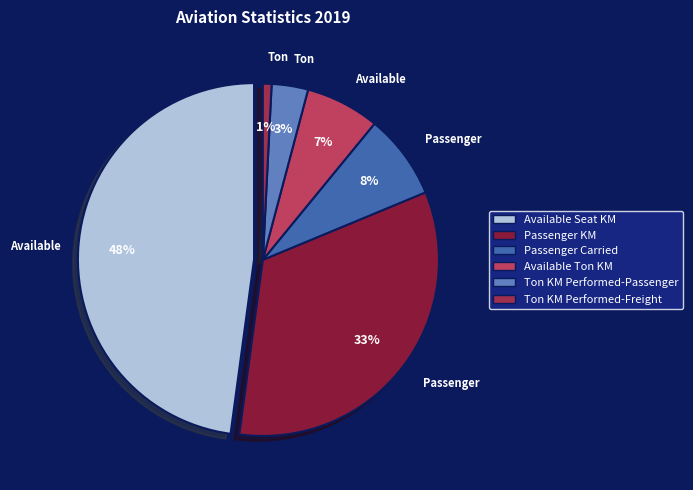

Is Passenger L/F (%) the majority of the pie?

No